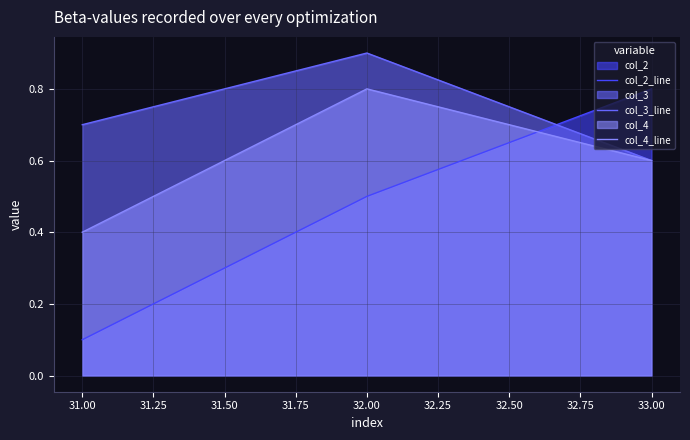

Which series has the widest spread of values?

col_2_line